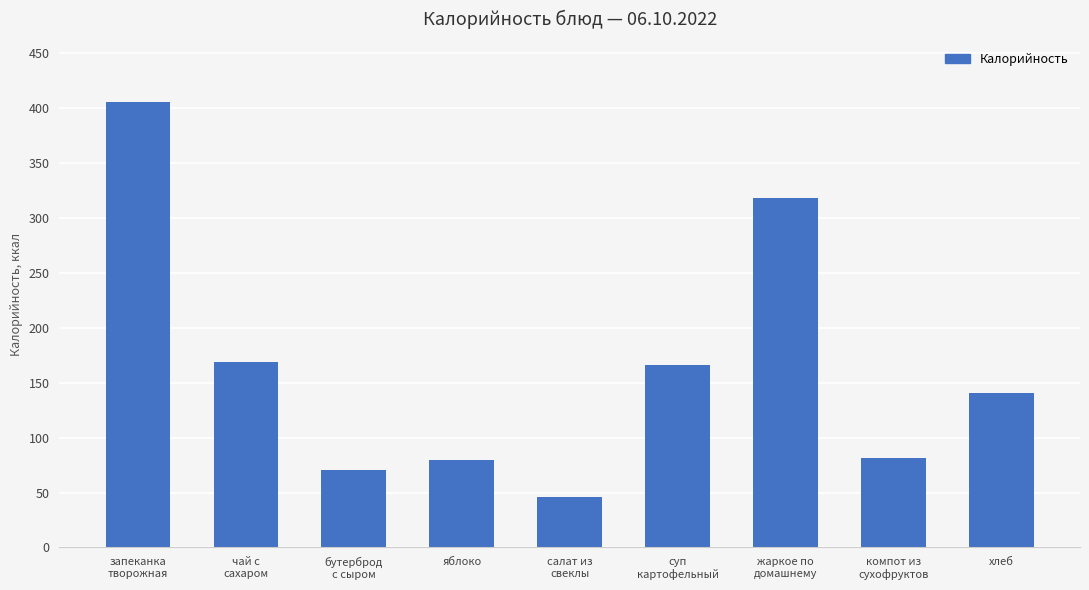

What is the label of the 1st bar from the right?

хлеб